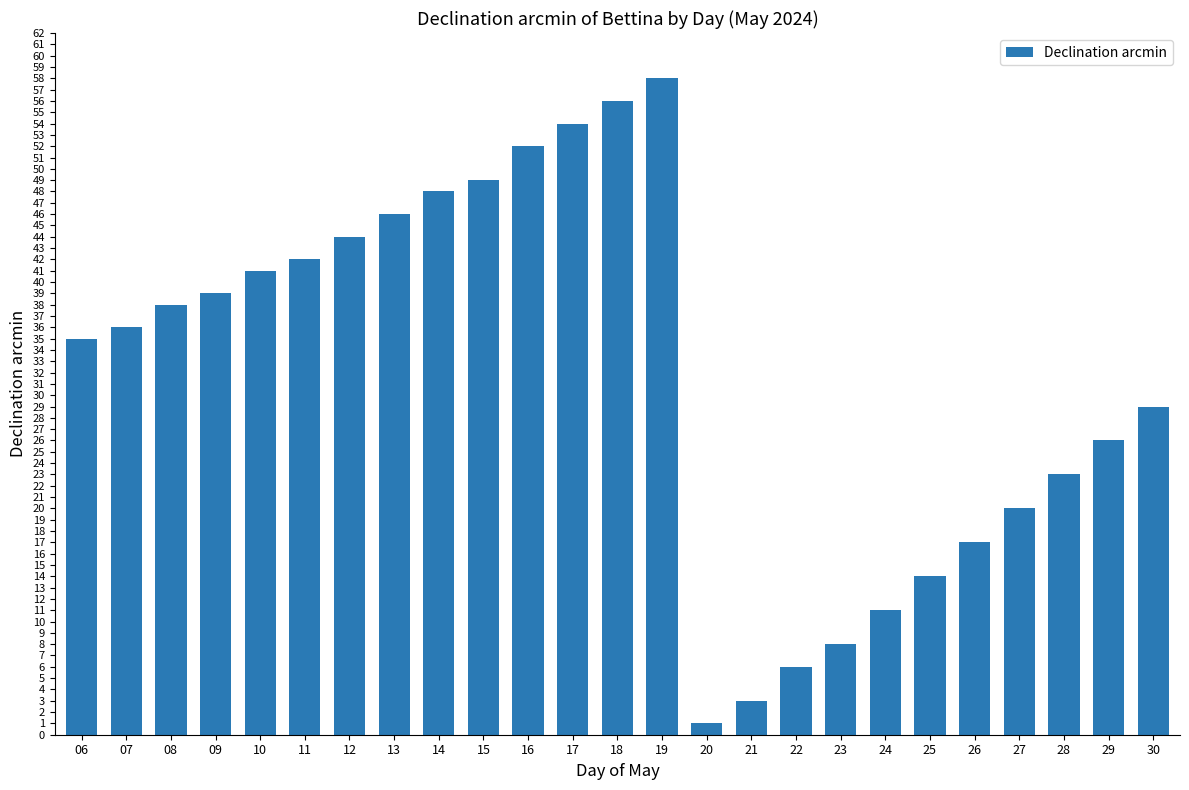

List the labels in order of value, largest first.

19, 18, 17, 16, 15, 14, 13, 12, 11, 10, 09, 08, 07, 06, 30, 29, 28, 27, 26, 25, 24, 23, 22, 21, 20